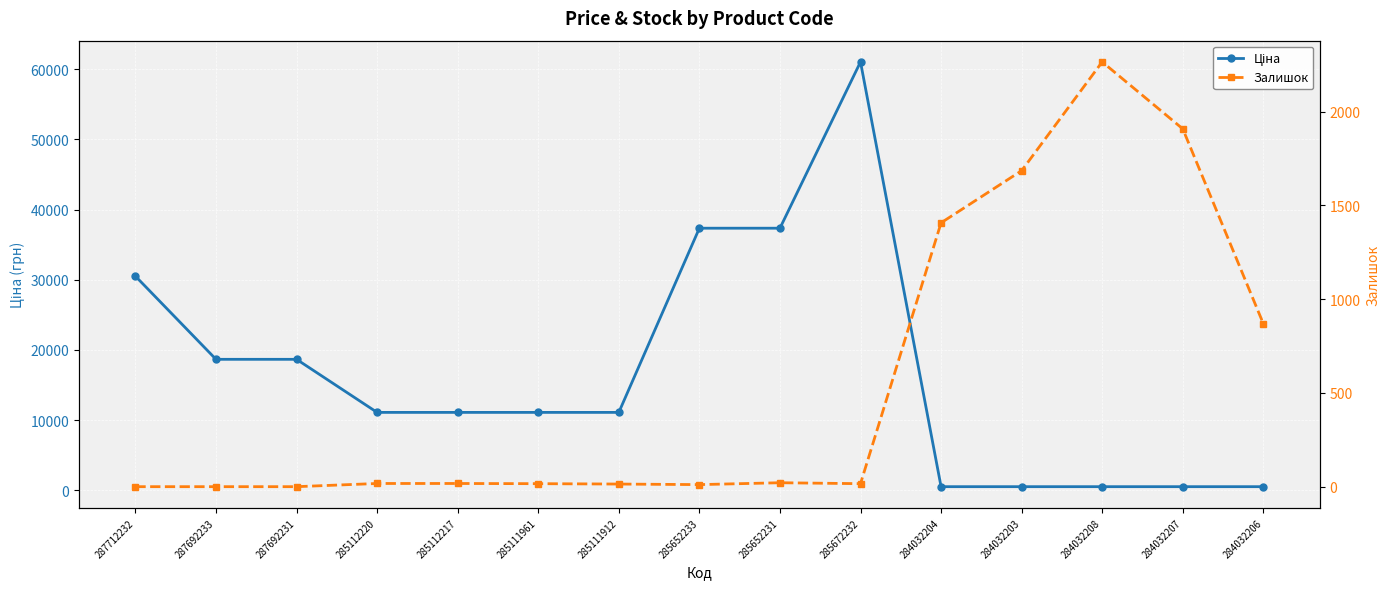

What is the value of the Ціна point at the 3rd from the left?

18671.5